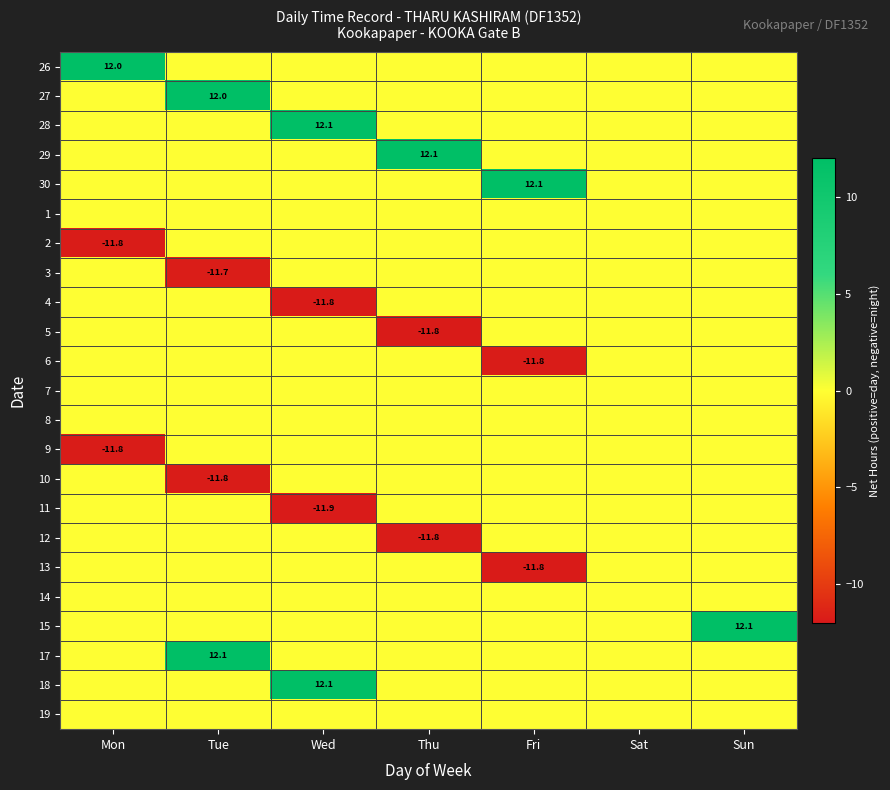

The value of 4 at Wed is -11.8. True or false?

True